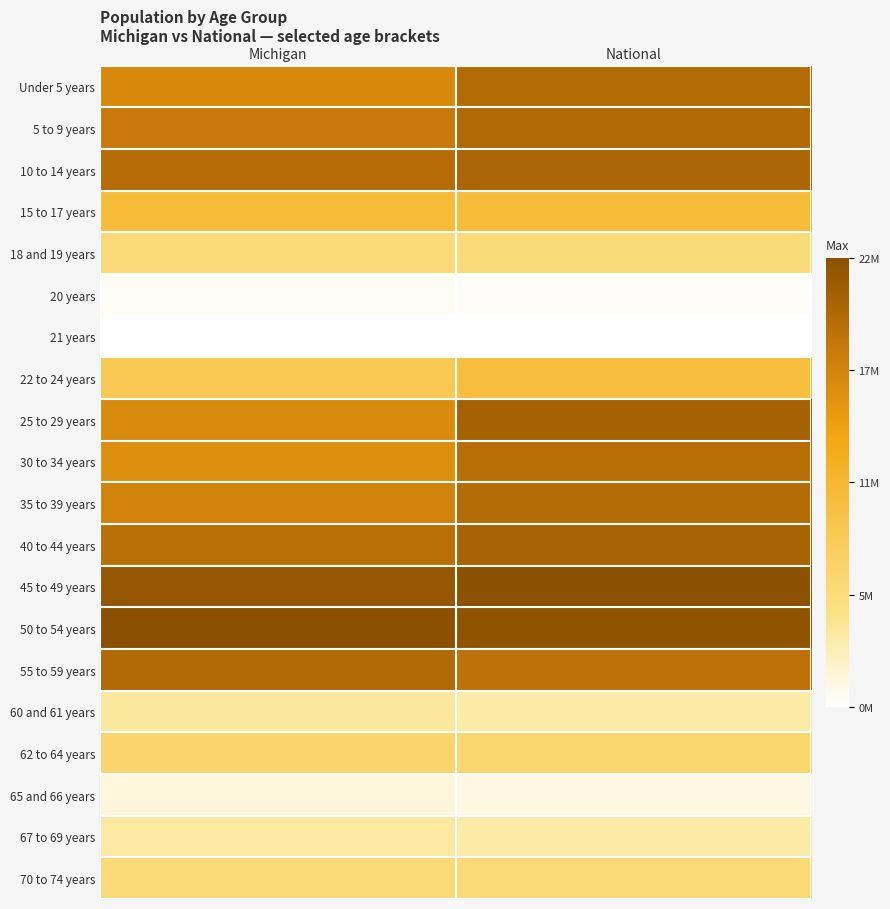

Reading left to right, extract all data points from this chart.

Under 5 years: Michigan=0.7	National=0.9
5 to 9 years: Michigan=0.8	National=0.9
10 to 14 years: Michigan=0.9	National=0.9
15 to 17 years: Michigan=0.5	National=0.5
18 and 19 years: Michigan=0.3	National=0.3
20 years: Michigan=0.0	National=0.0
21 years: Michigan=0.0	National=0.0
22 to 24 years: Michigan=0.4	National=0.5
25 to 29 years: Michigan=0.7	National=0.9
30 to 34 years: Michigan=0.7	National=0.9
35 to 39 years: Michigan=0.8	National=0.9
40 to 44 years: Michigan=0.8	National=0.9
45 to 49 years: Michigan=1.0	National=1.0
50 to 54 years: Michigan=1.0	National=1.0
55 to 59 years: Michigan=0.9	National=0.8
60 and 61 years: Michigan=0.2	National=0.2
62 to 64 years: Michigan=0.3	National=0.3
65 and 66 years: Michigan=0.1	National=0.1
67 to 69 years: Michigan=0.2	National=0.2
70 to 74 years: Michigan=0.3	National=0.3